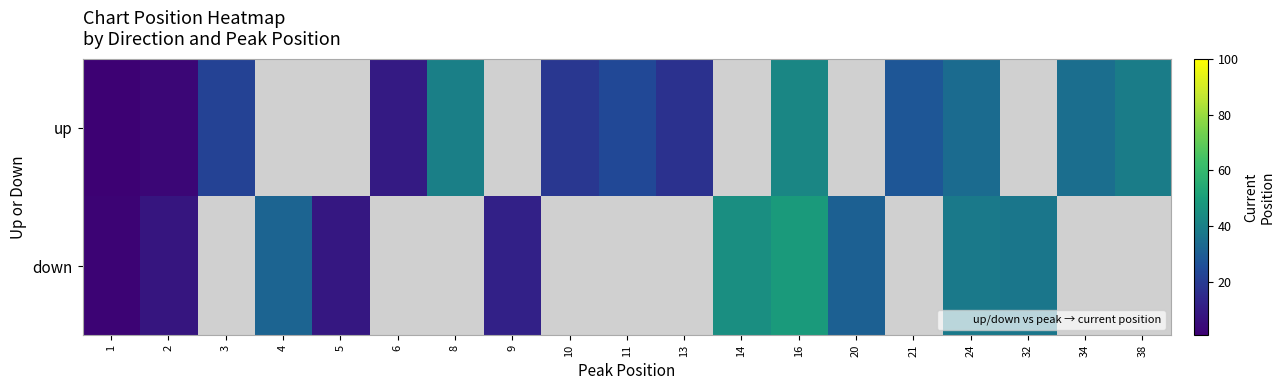

The value of down at 4 is 32.0. True or false?

True